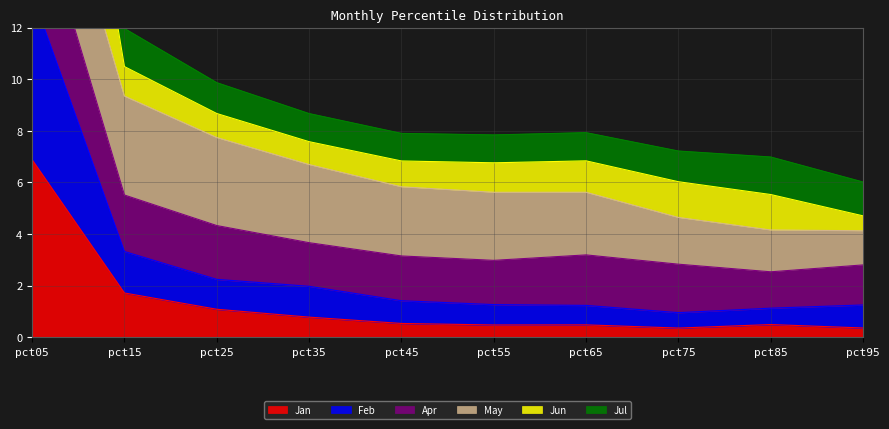

In Jun, how many points are higher than both neighbors (excluding endpoints)?

1